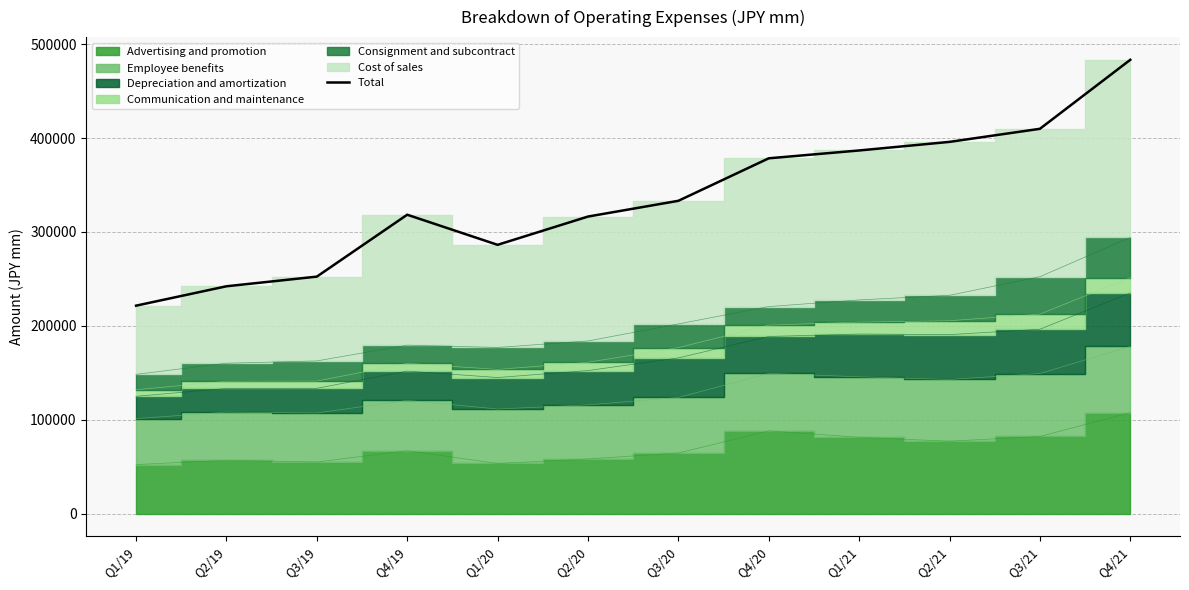

How many lines are shown in the chart?

1